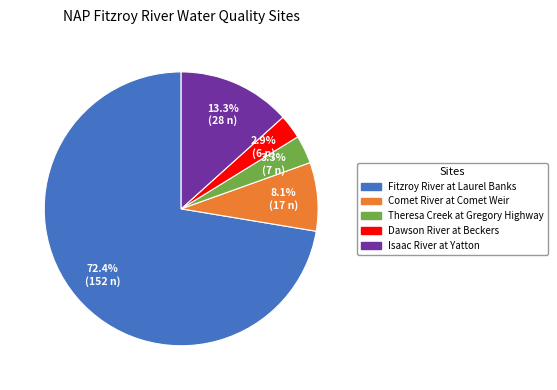

To the nearest percent, what is the difference between the largest and smallest slice percentages?

70%